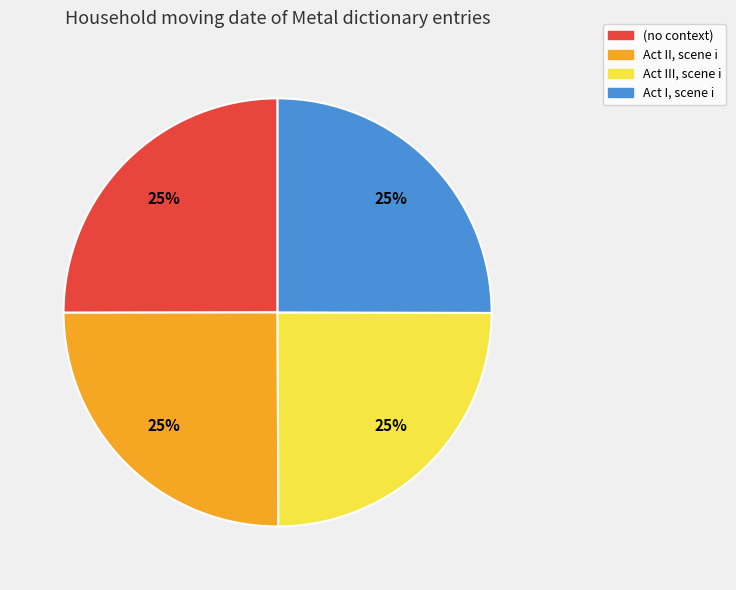

Approximately how many times larger is the value at Act I, scene i compared to (no context)?

1.0